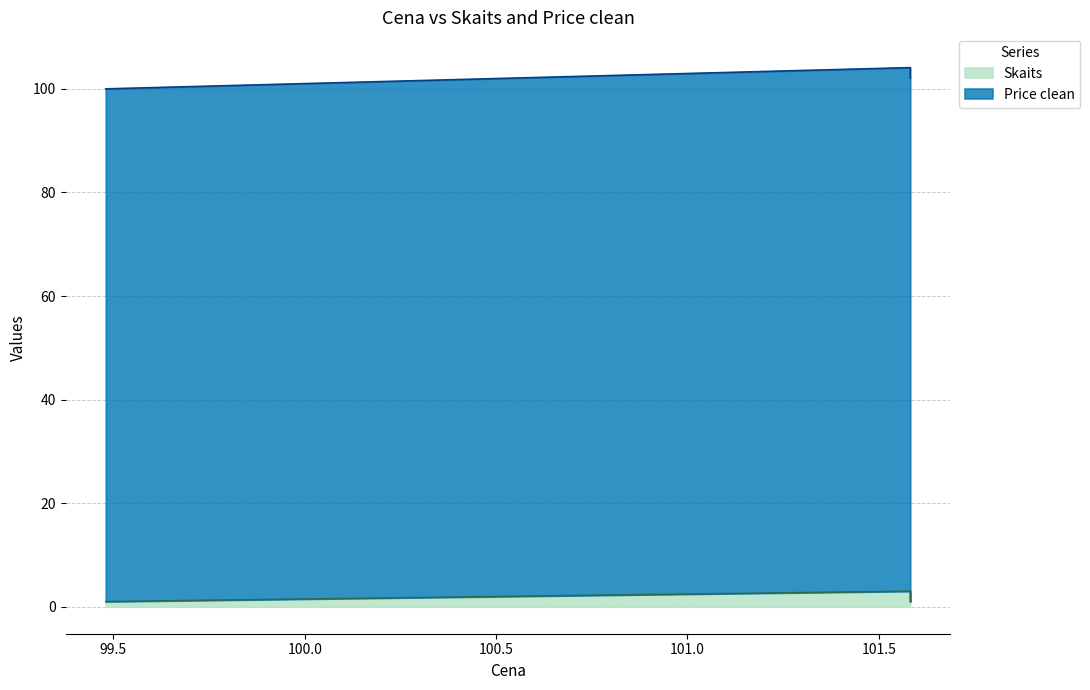

What is the average value?

2